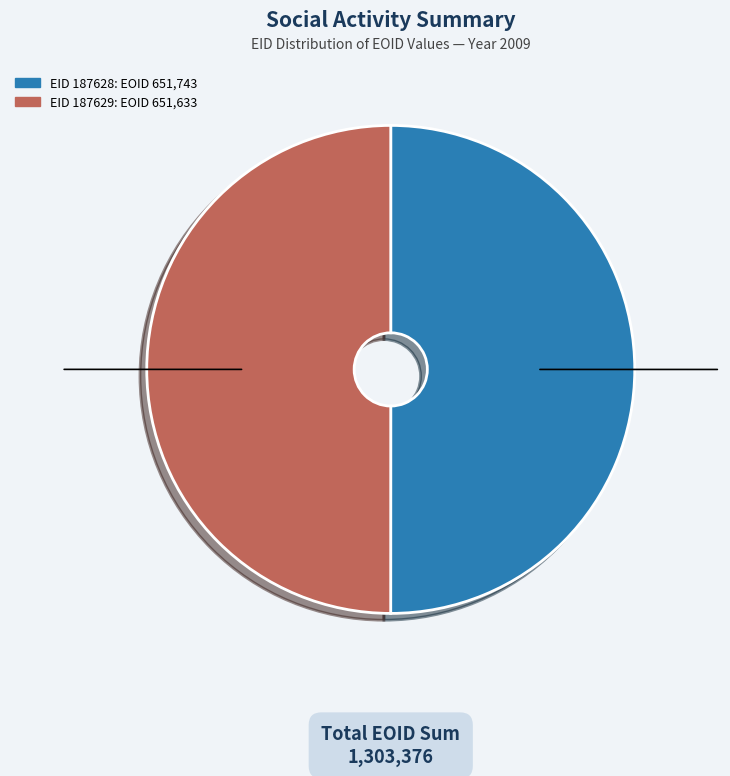

Combined, do EID 187629: EOID 651,633 and EID 187628: EOID 651,743 account for over 50%?

Yes